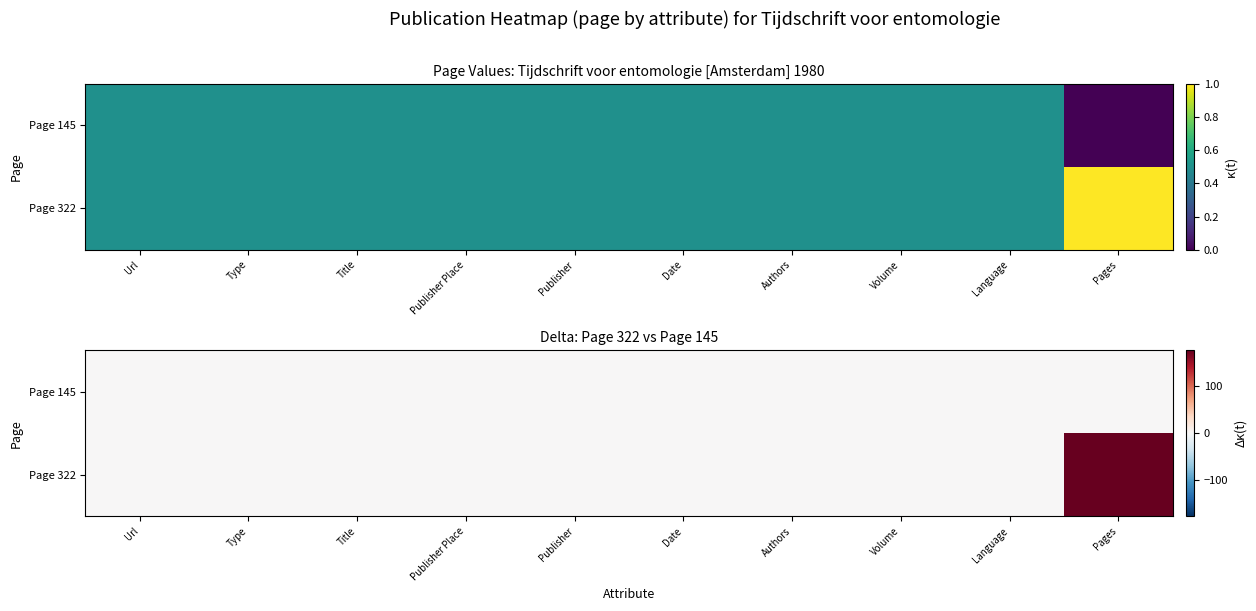

At which label does Page 322 reach its peak?

Pages